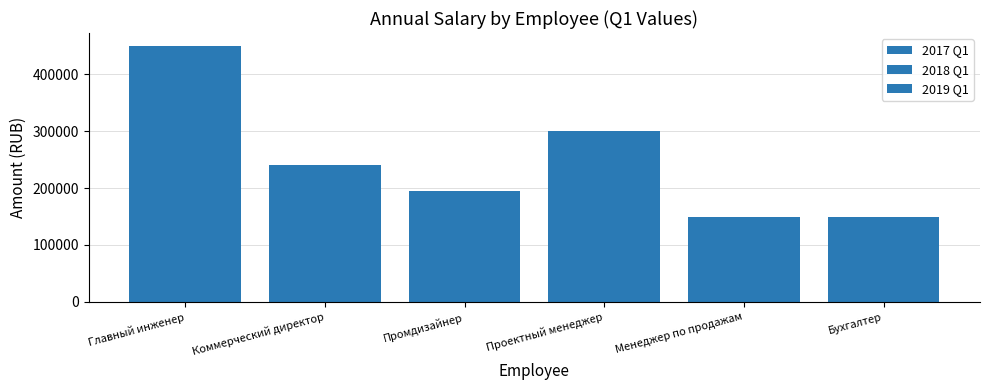

How many data points does each series have?

6